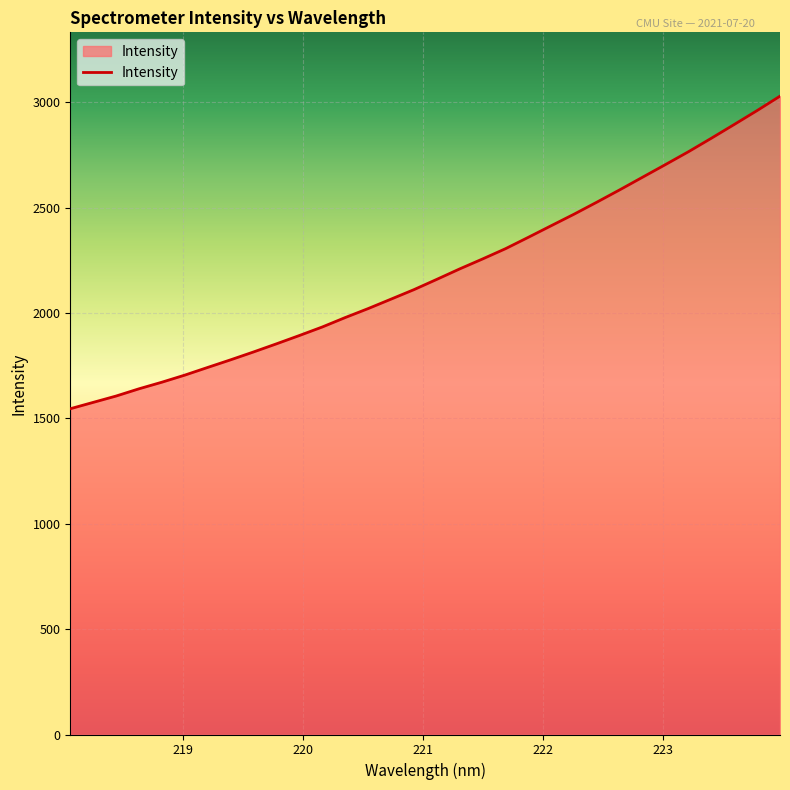

What is the smallest value displayed?

1545.9